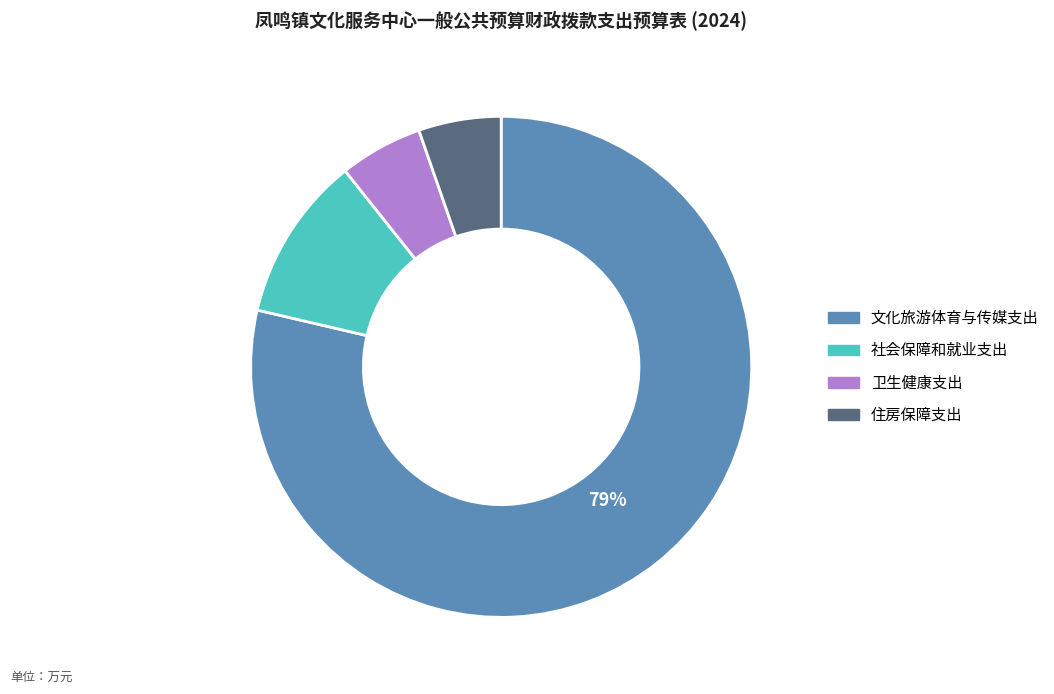

Does 卫生健康支出 represent more than half of the total?

No